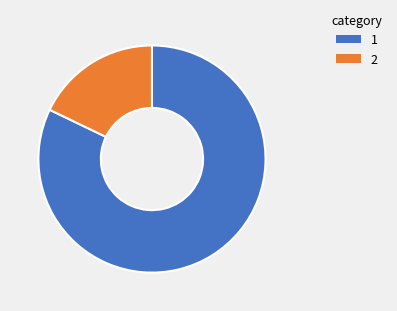

How many slices are in this pie chart?

2